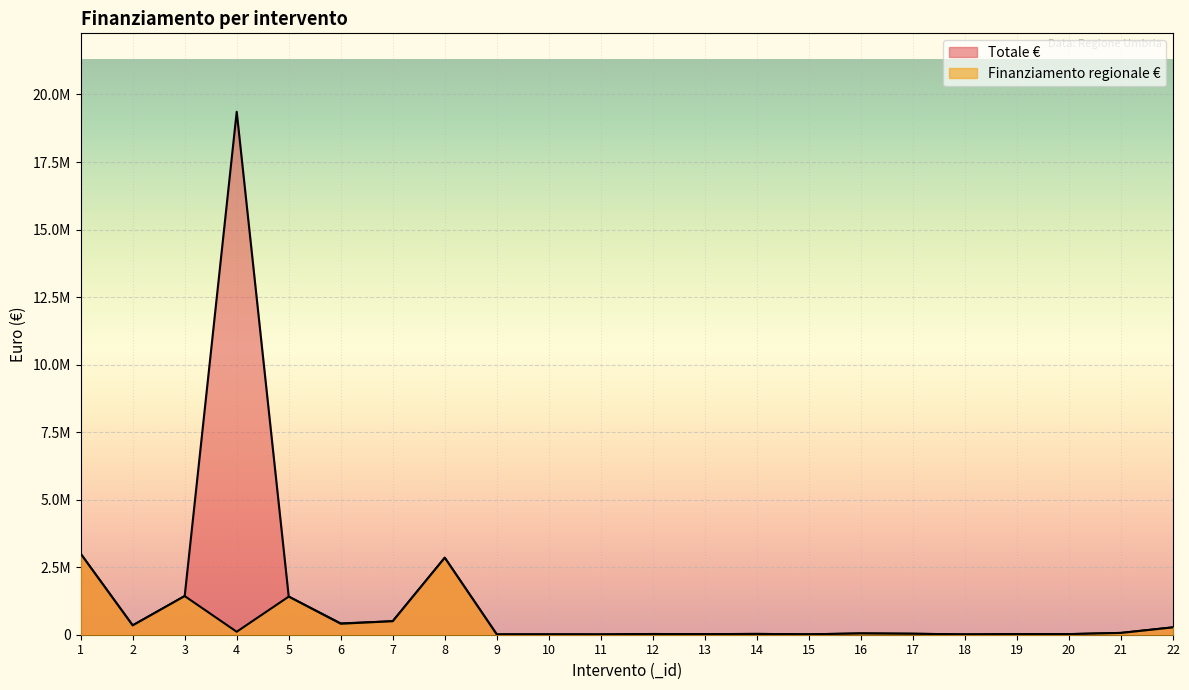

True or false: Finanziamento regionale and Totale cross at least once.

False